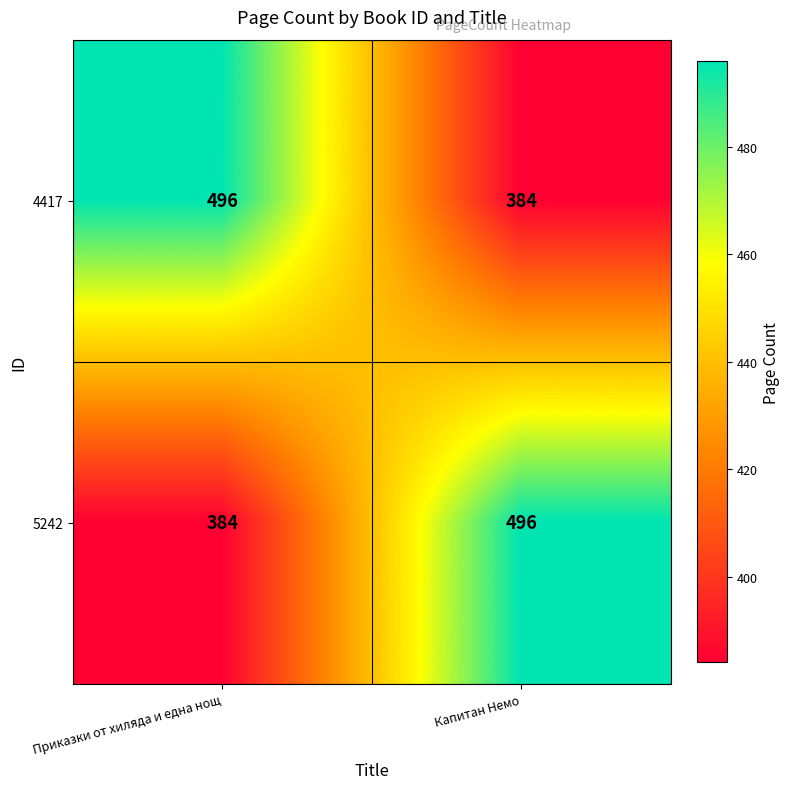

Reading left to right, what are all the values shown in this chart?

4417: 496	384
5242: 384	496